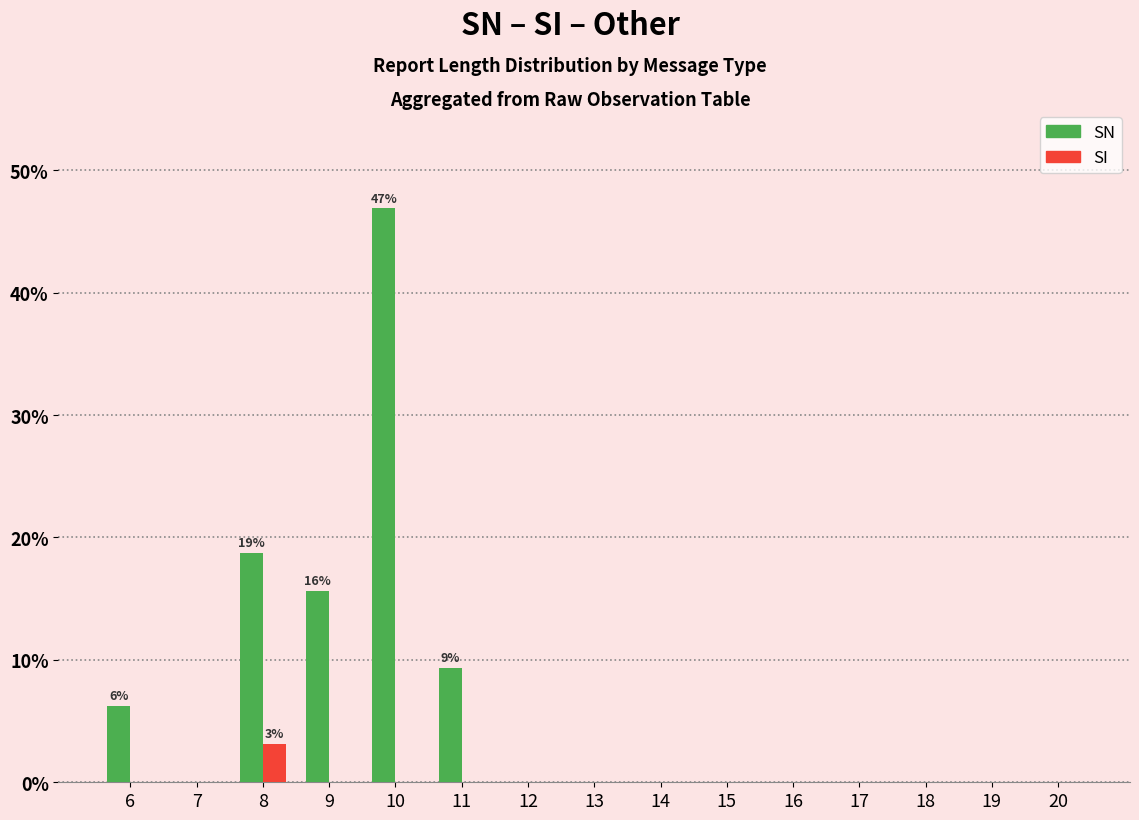

What is the total value across all series at 10?

46.9